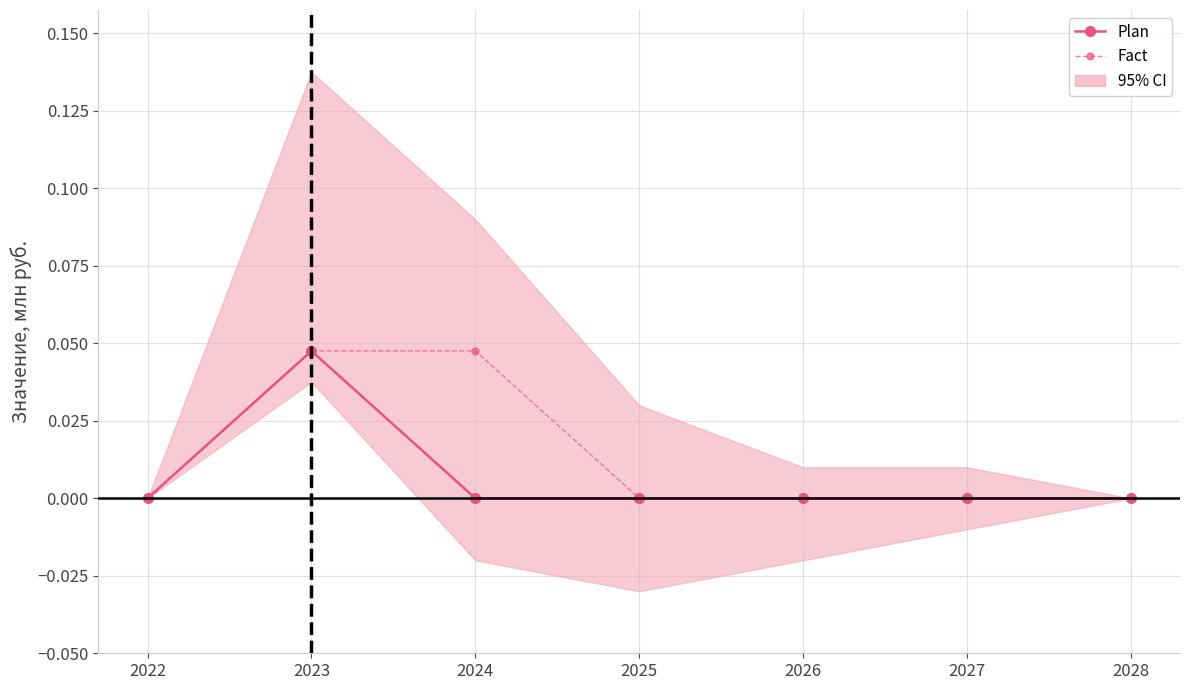

True or false: Fact has a value of 0.0 at 2024.

True